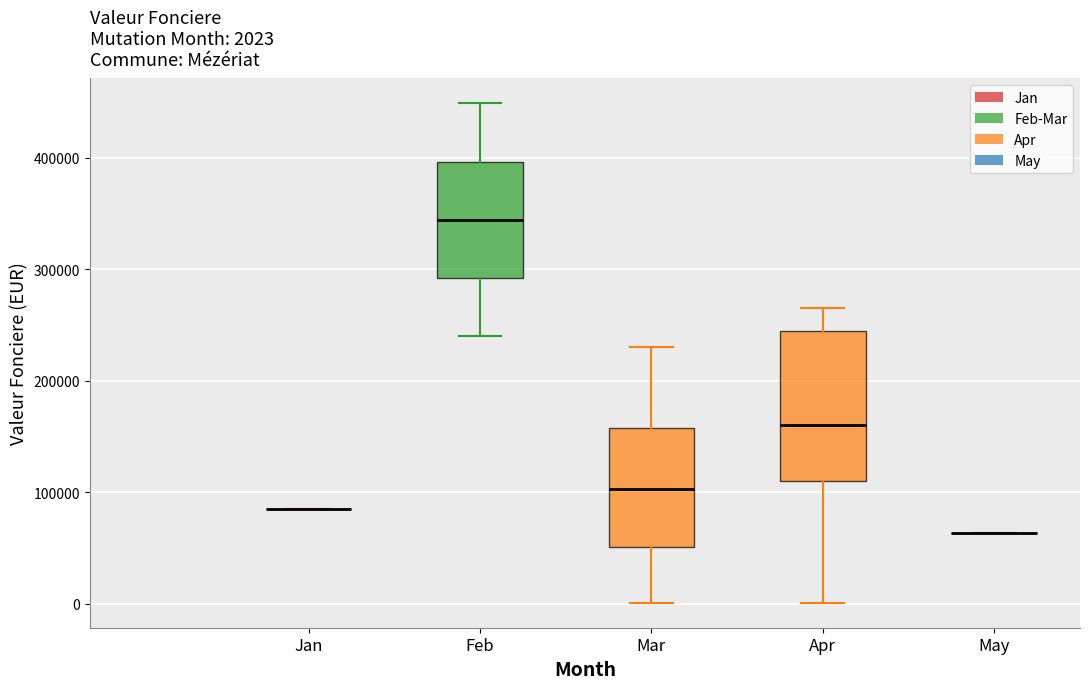

Which box is the tallest, from its lower edge to its upper edge?

Apr